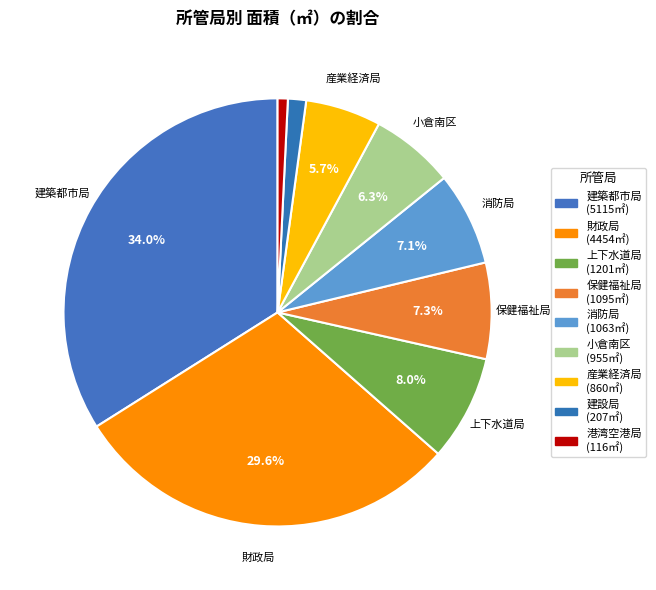

How many segments does this pie chart have?

9